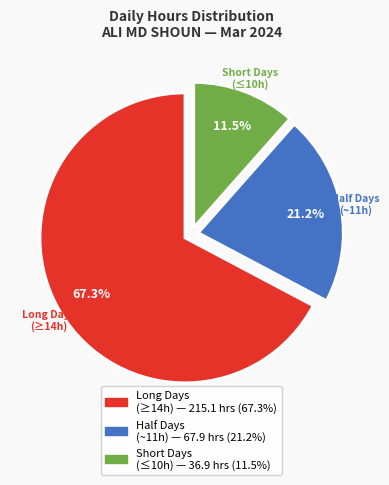

Does any single category account for the majority?

Yes